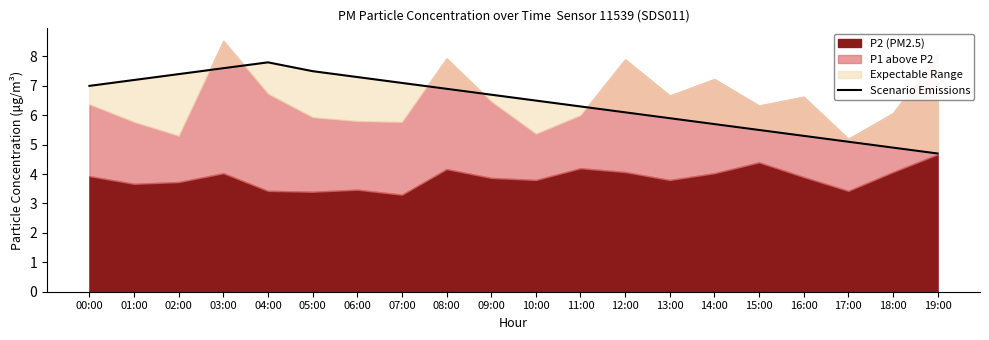

The value at 03:00 is 3.9. True or false?

False